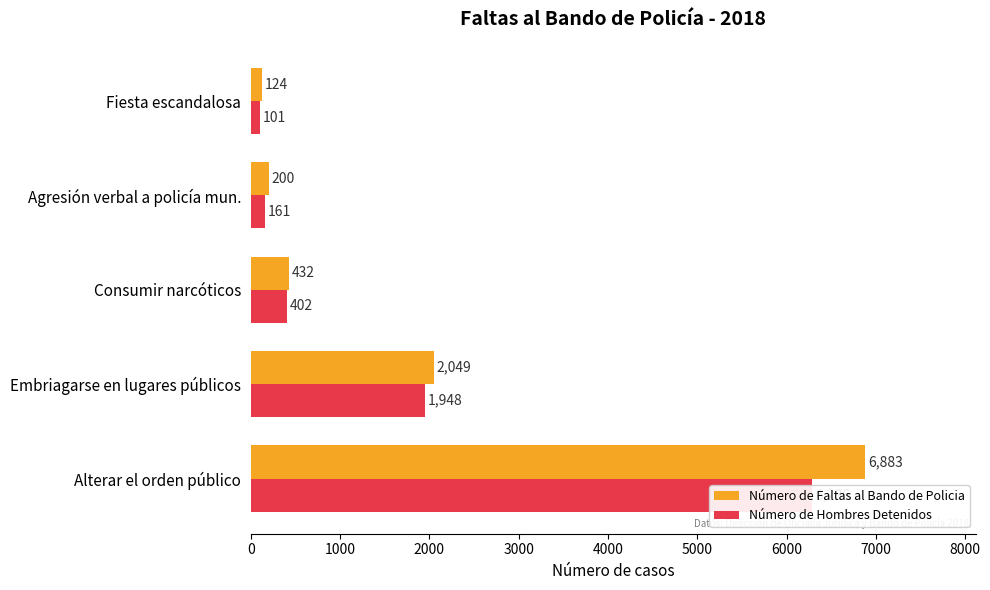

What value does the Número de Faltas al Bando de Policia series have at Consumir narcóticos, to the nearest 50?

450